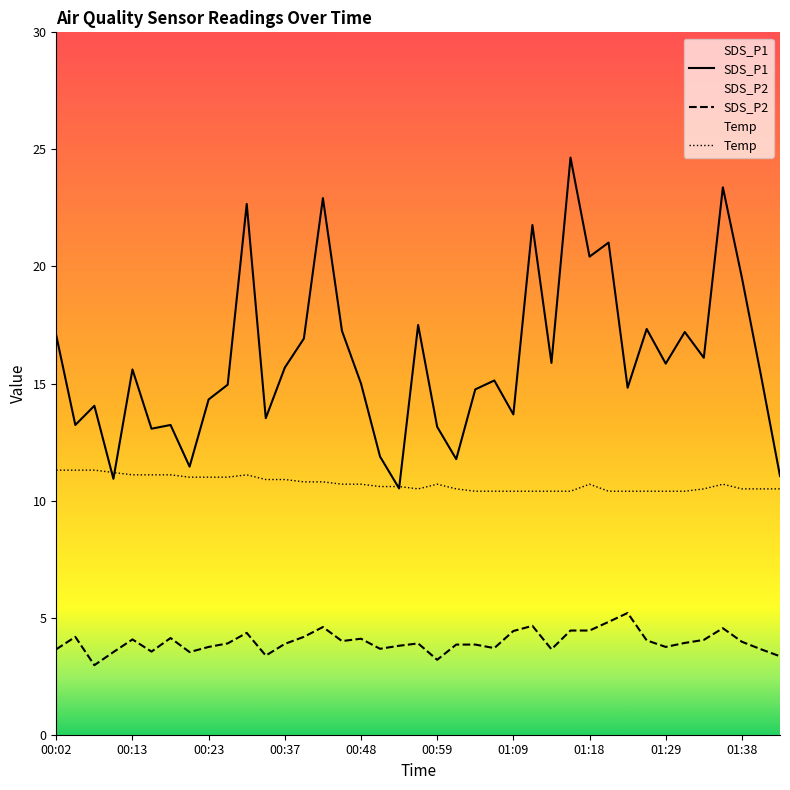

What is the average value of the SDS_P1 series?

16.0